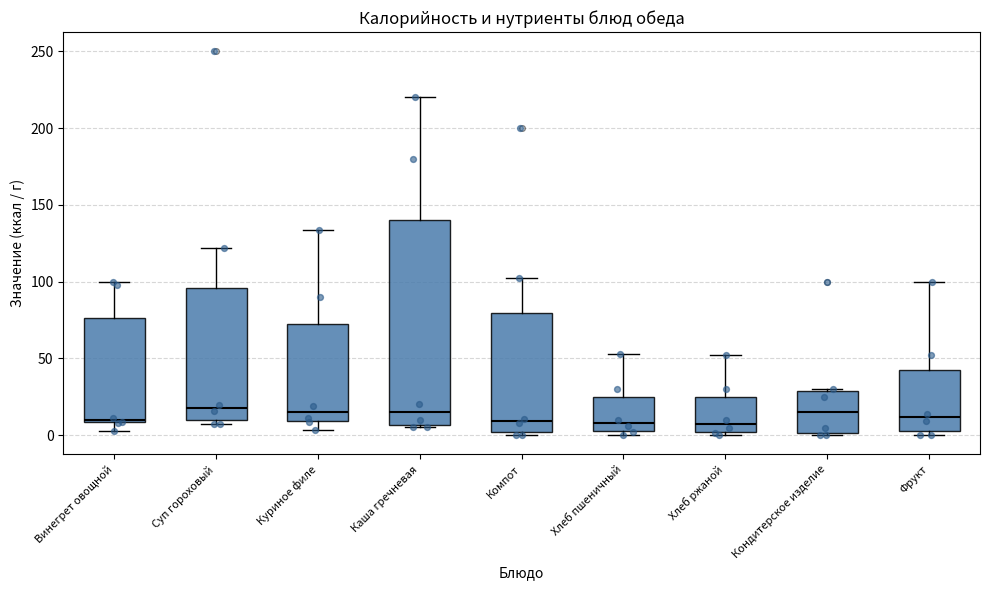

Where is the upper edge of the box for Хлеб ржаной on the y-axis? The values are not printed on the chart, so give them approximately, as read against the axis.

25